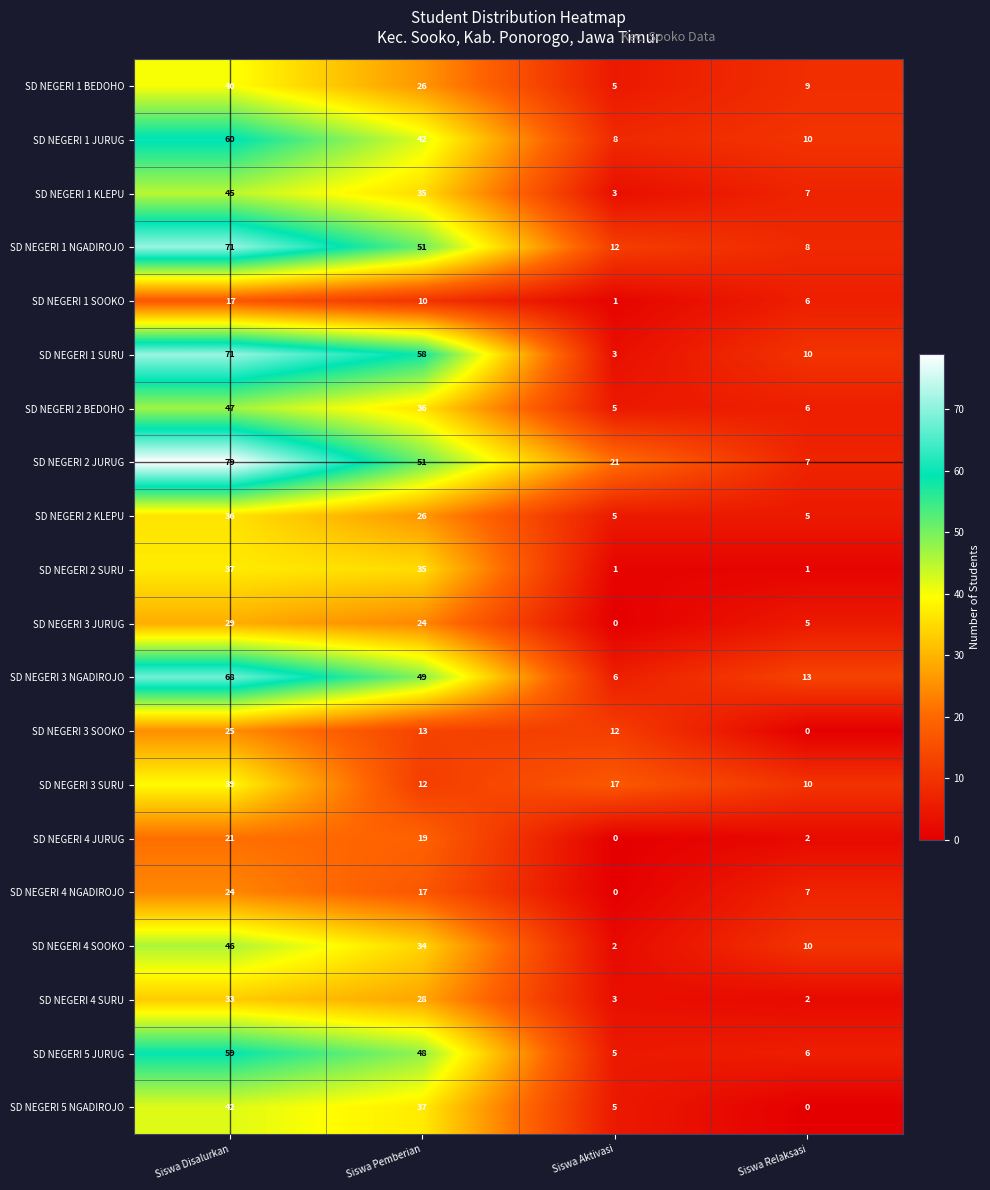

The value of SD NEGERI 2 KLEPU at Siswa Relaksasi is 7. True or false?

False